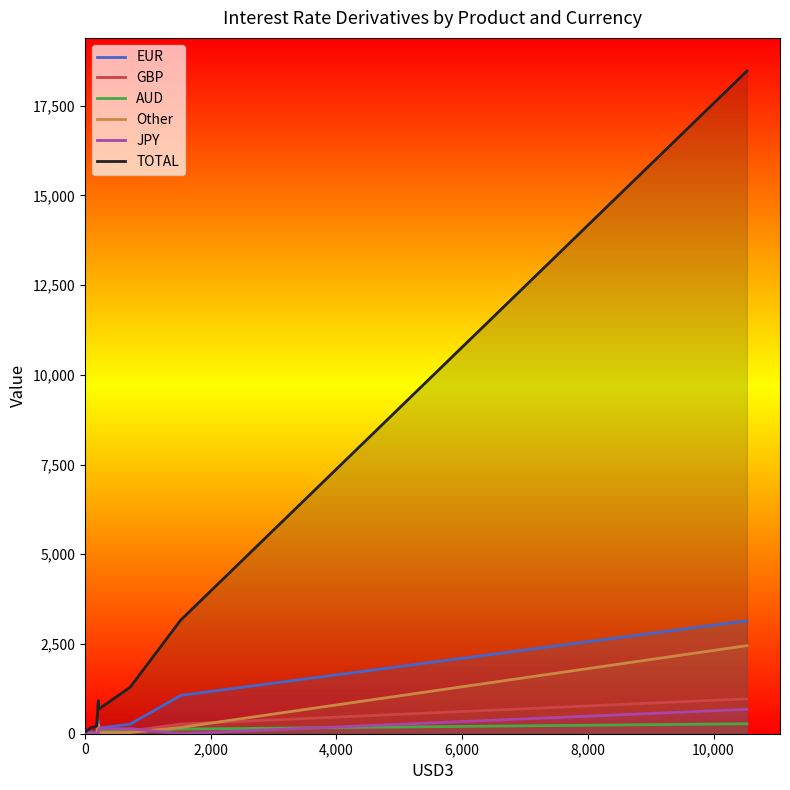

Which series has the largest total across all categories?

TOTAL